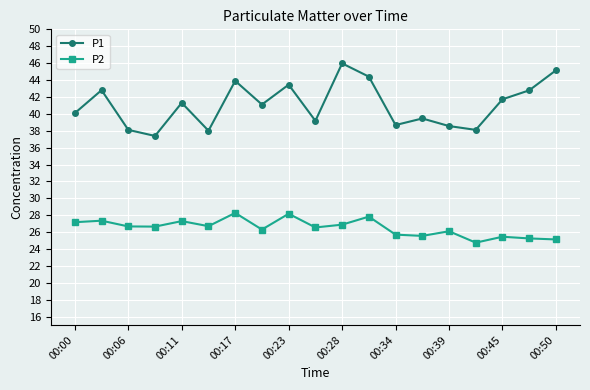

What are all the series names shown in the legend?

P1, P2